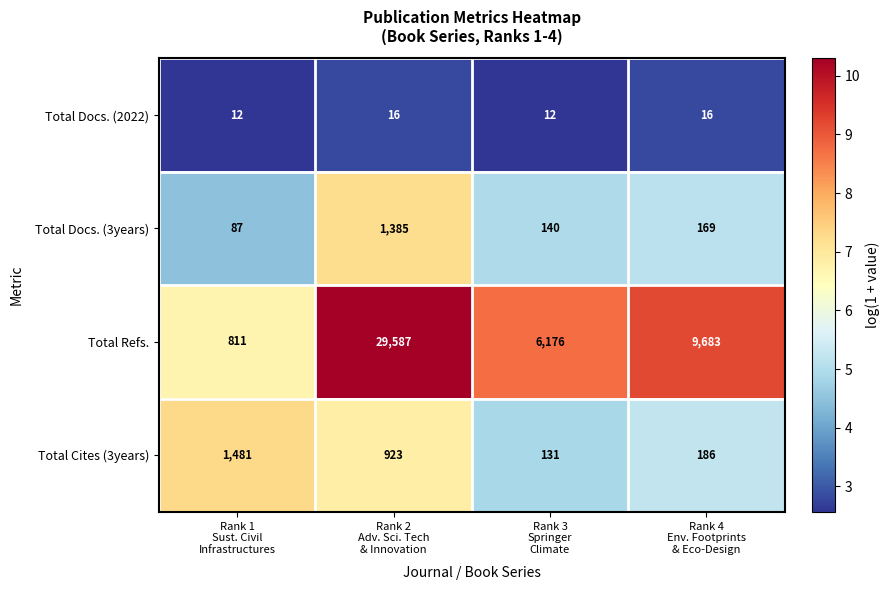

Count the number of data series in this chart.

4